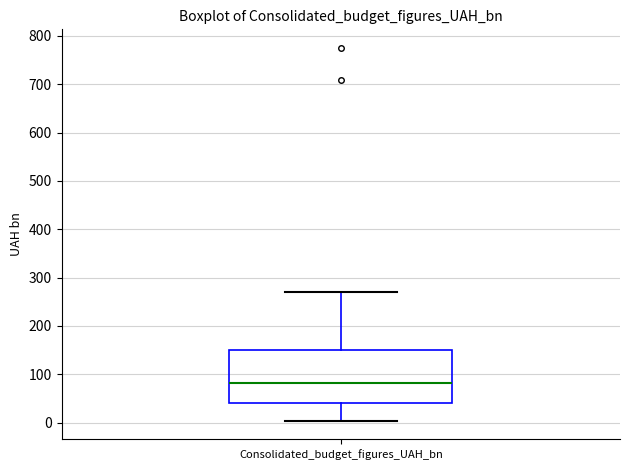

Where does the lower whisker of the box for Consolidated_budget_figures_UAH_bn end on the y-axis? The values are not printed on the chart, so give them approximately, as read against the axis.

0